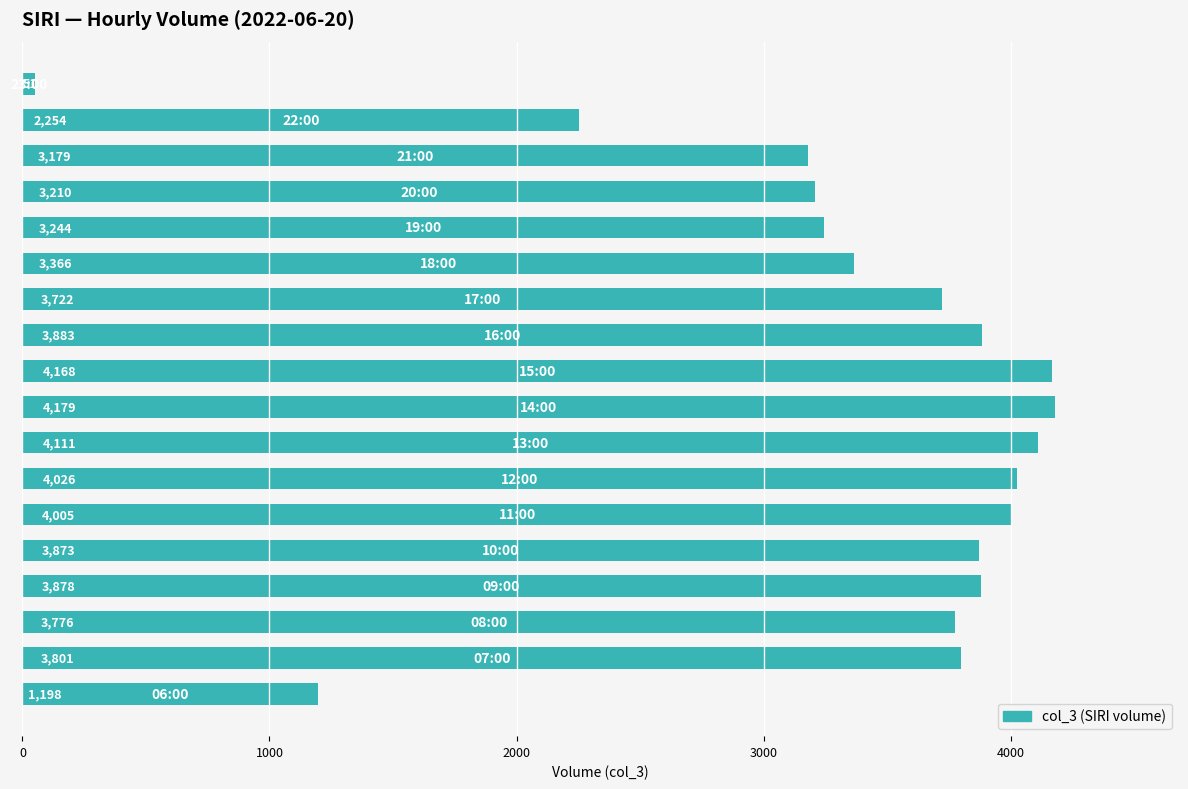

What is the minimum value shown in the chart?

51